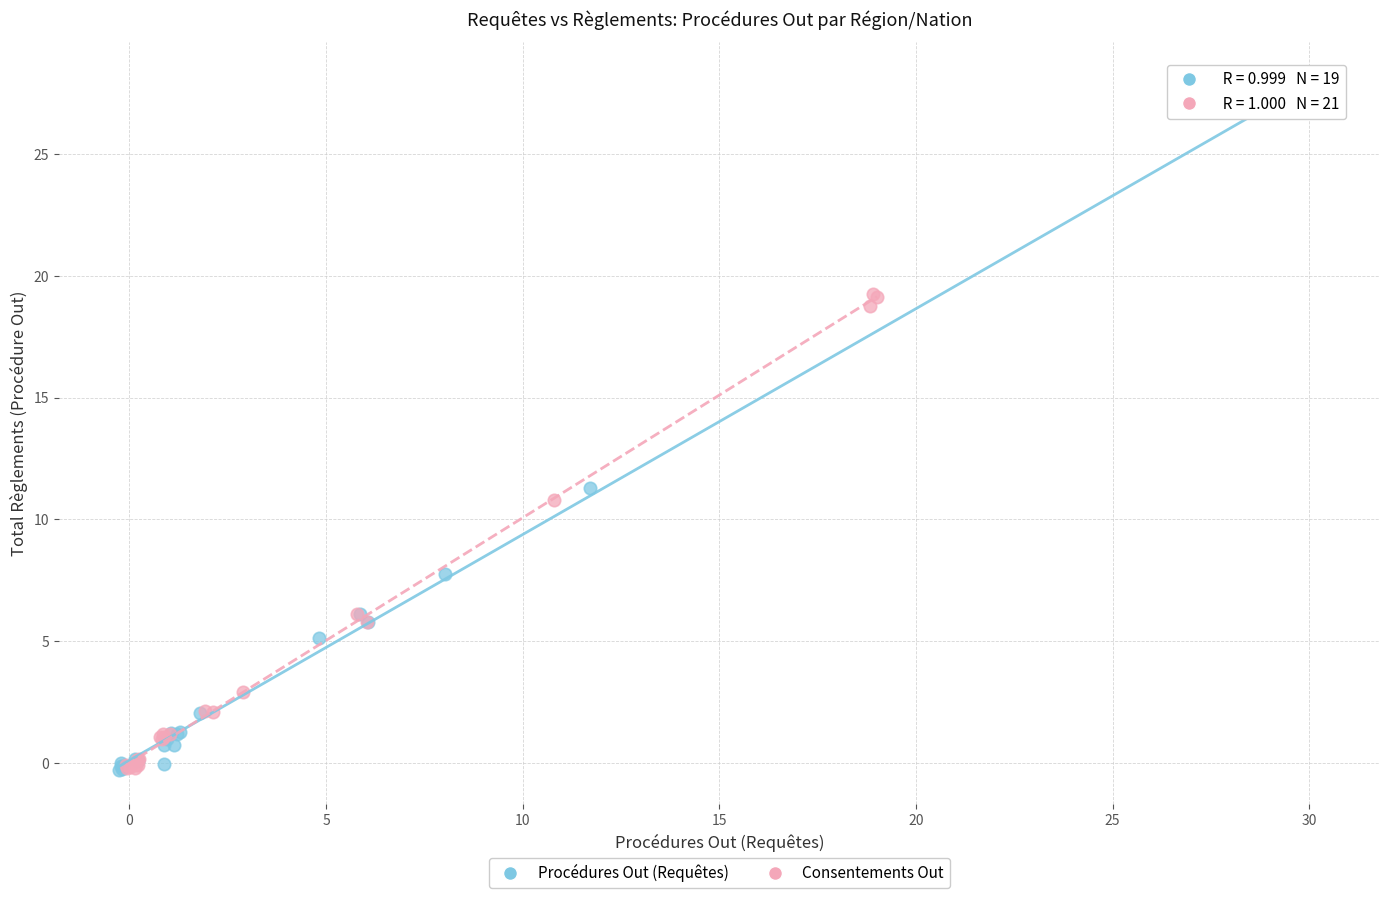

Which series reaches the maximum Y coordinate?

Procédures Out (Requêtes)